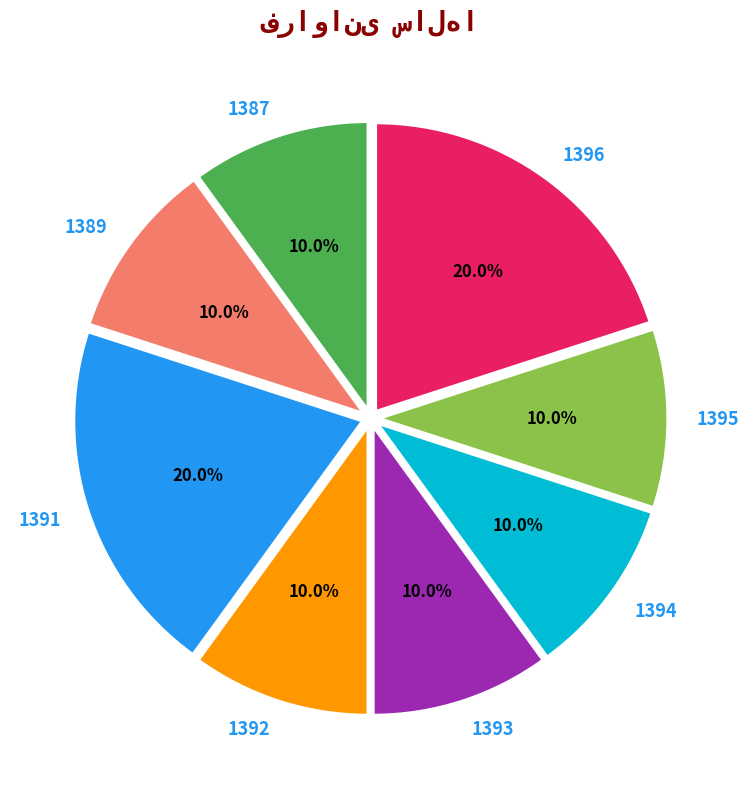

To the nearest percent, what is the combined percentage of 1394 and 1393?

20%